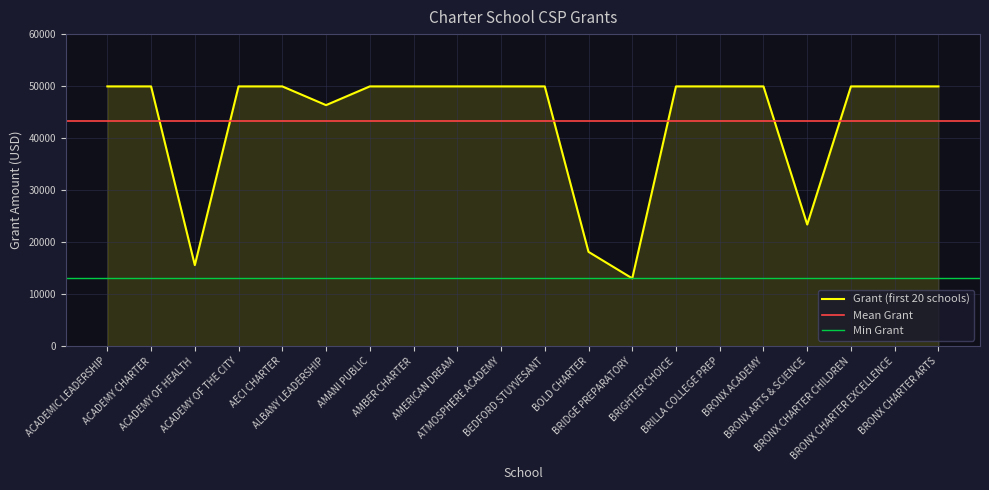

How many interior local valleys (lower than both neighbors) does the data have?

4